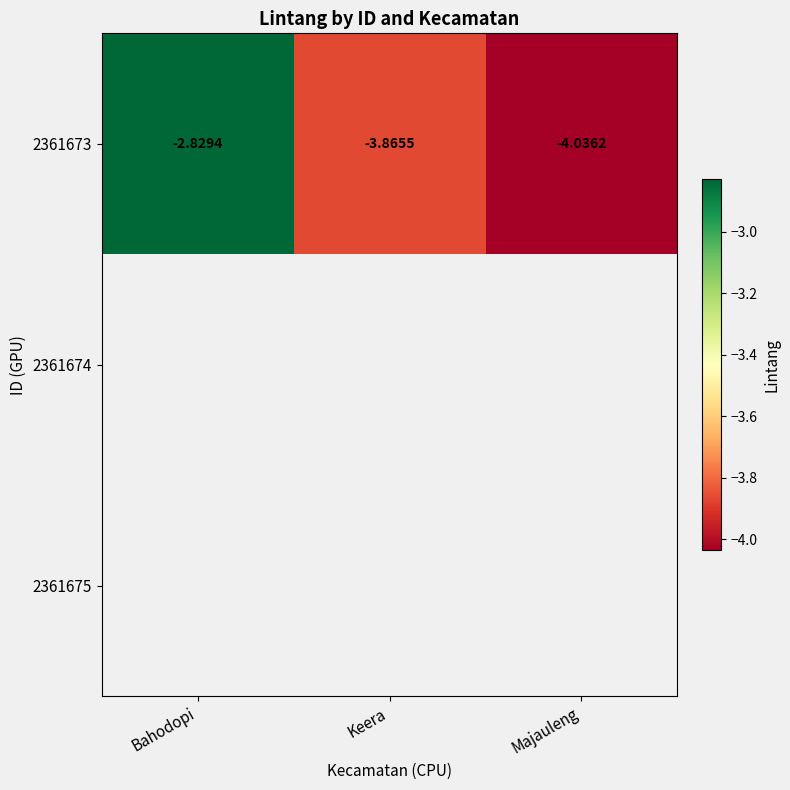

Which category has the lowest value across all series?

Majauleng